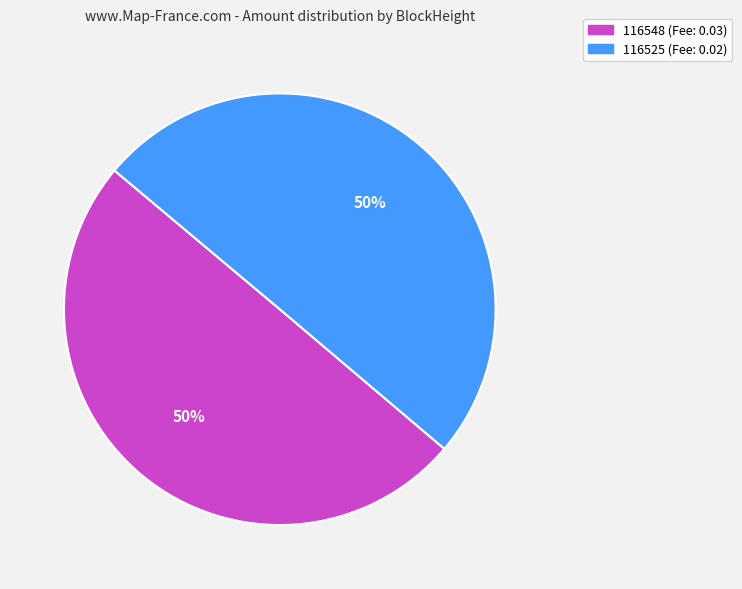

To the nearest percent, what is the average slice percentage?

50%